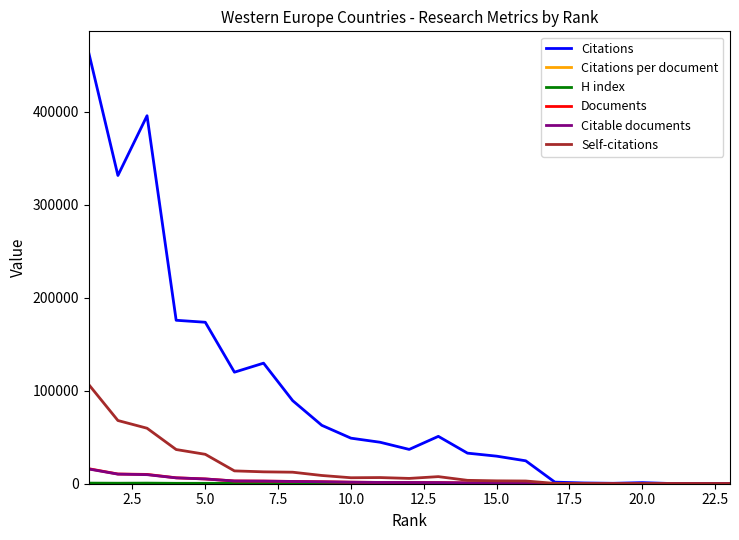

Which series has the largest total across all categories?

Citations